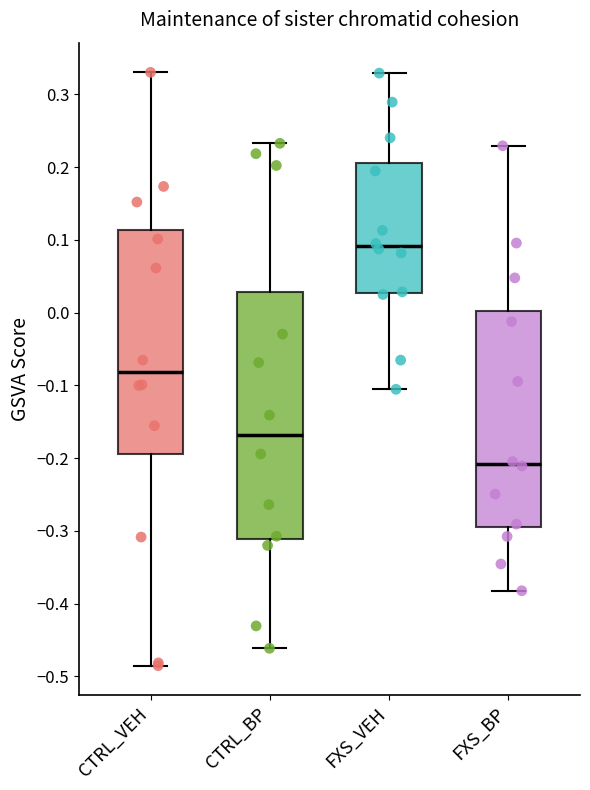

Which box has the highest median line?

FXS_VEH